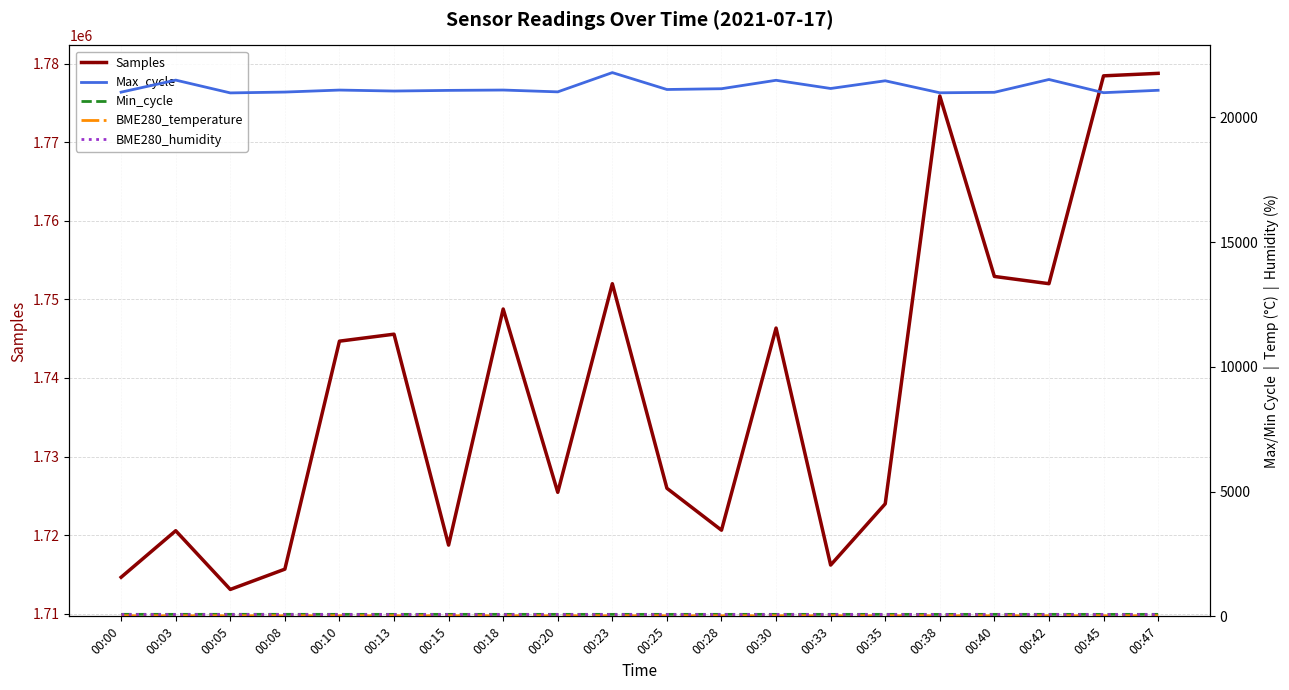

How many lines are shown in the chart?

5